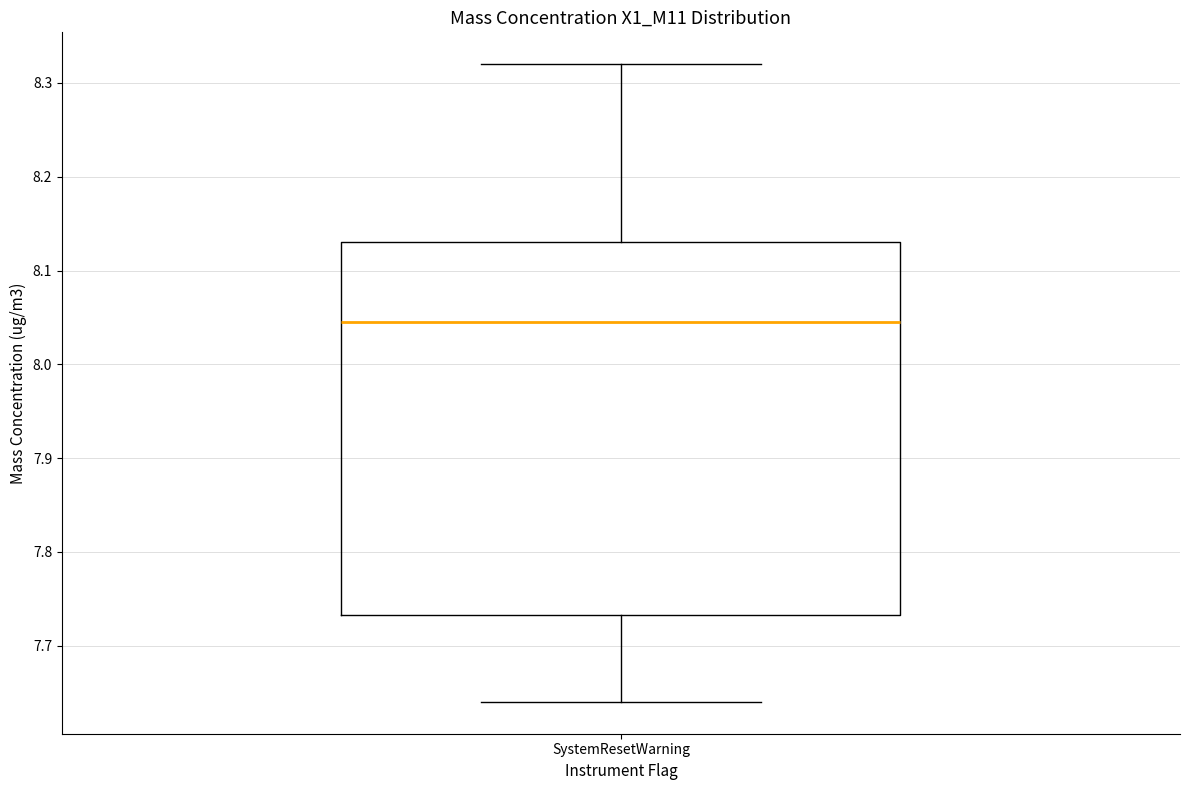

Where is the lower edge of the box for SystemResetWarning on the y-axis? The values are not printed on the chart, so give them approximately, as read against the axis.

7.73